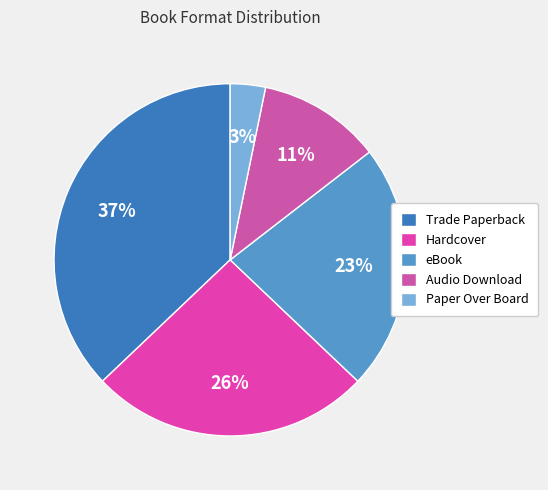

Does Trade Paperback represent more than half of the total?

No